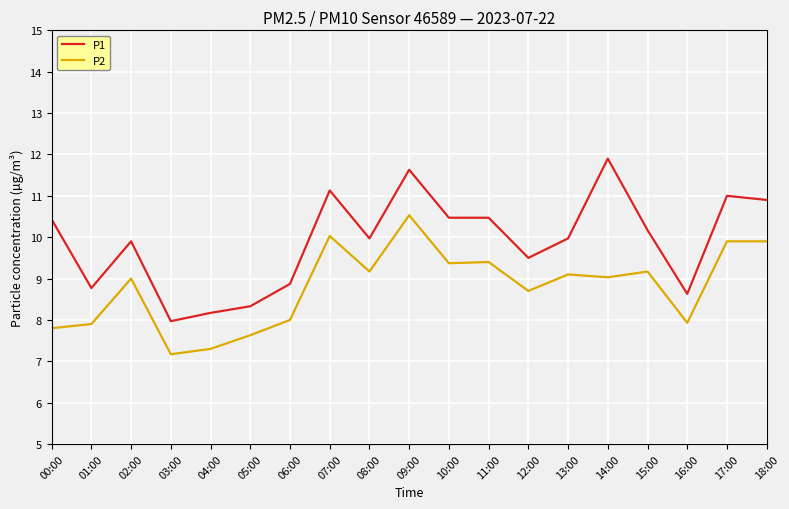

At 09:00, list the series in order from smallest to largest.

P2, P1